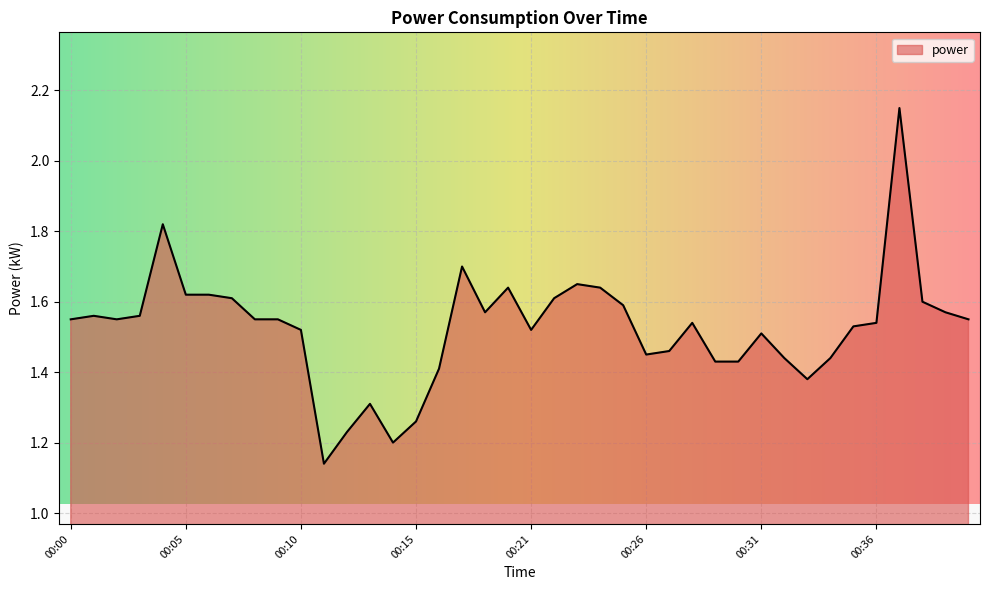

What is the difference between the maximum and minimum values?

1.0